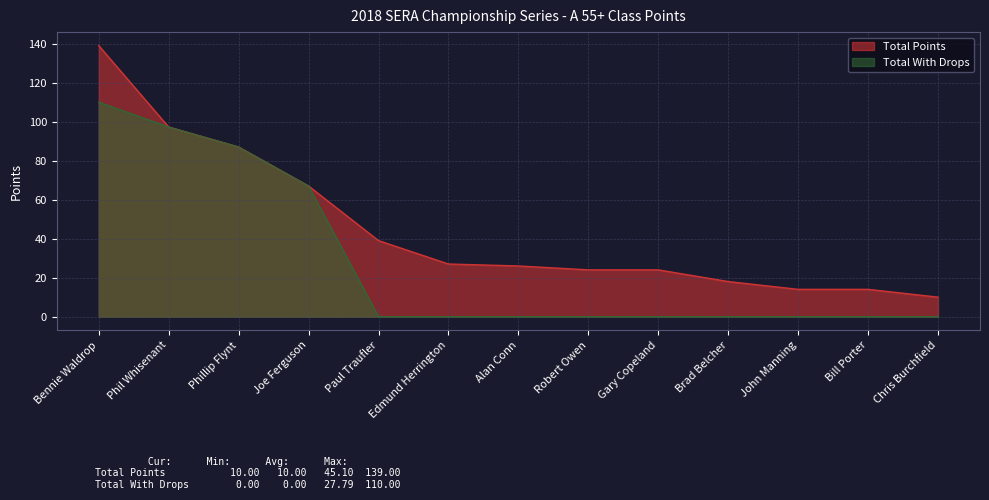

What is the total value across all series at Brad Belcher?

18.0